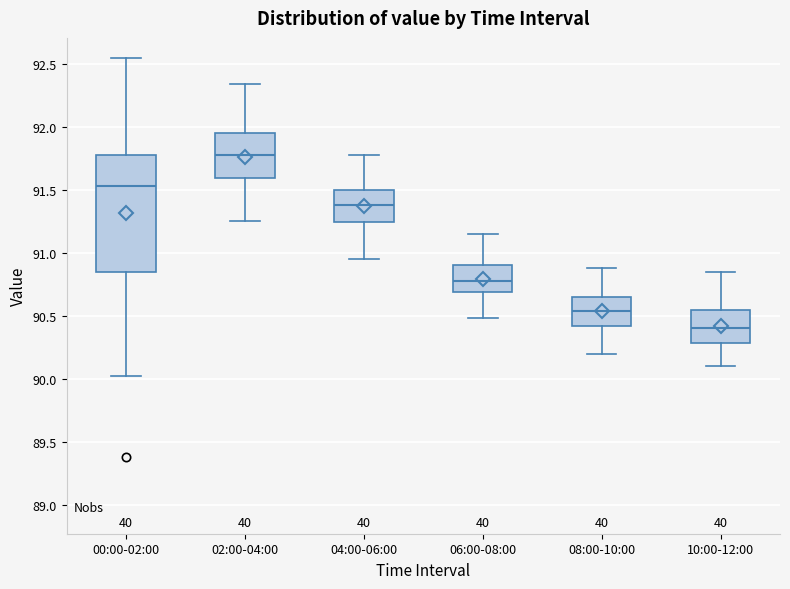

Reading left to right, read every box against the y-axis: the position of its median line, the range the box covers, and the ends of its whiskers. The values are not printed on the chart, so give them approximately, as read against the axis.

00:00-02:00: median 91.55, box 90.85 to 91.80, whiskers 90.00 to 92.55
02:00-04:00: median 91.80, box 91.60 to 91.95, whiskers 91.25 to 92.35
04:00-06:00: median 91.40, box 91.25 to 91.50, whiskers 90.95 to 91.80
06:00-08:00: median 90.80, box 90.70 to 90.90, whiskers 90.50 to 91.15
08:00-10:00: median 90.55, box 90.40 to 90.65, whiskers 90.20 to 90.90
10:00-12:00: median 90.40, box 90.30 to 90.55, whiskers 90.10 to 90.85